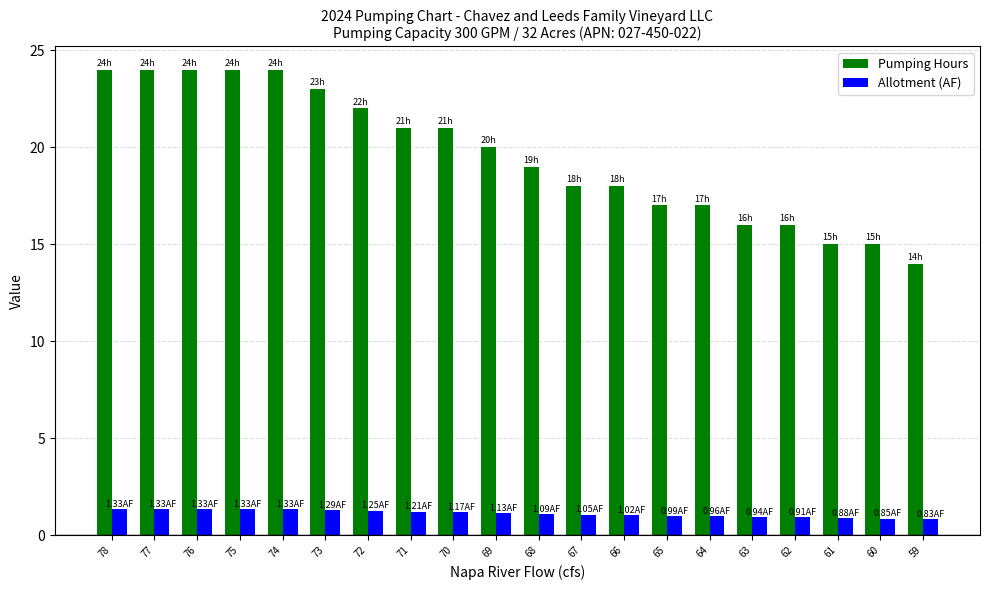

What is the total value across all series at 75?

25.3